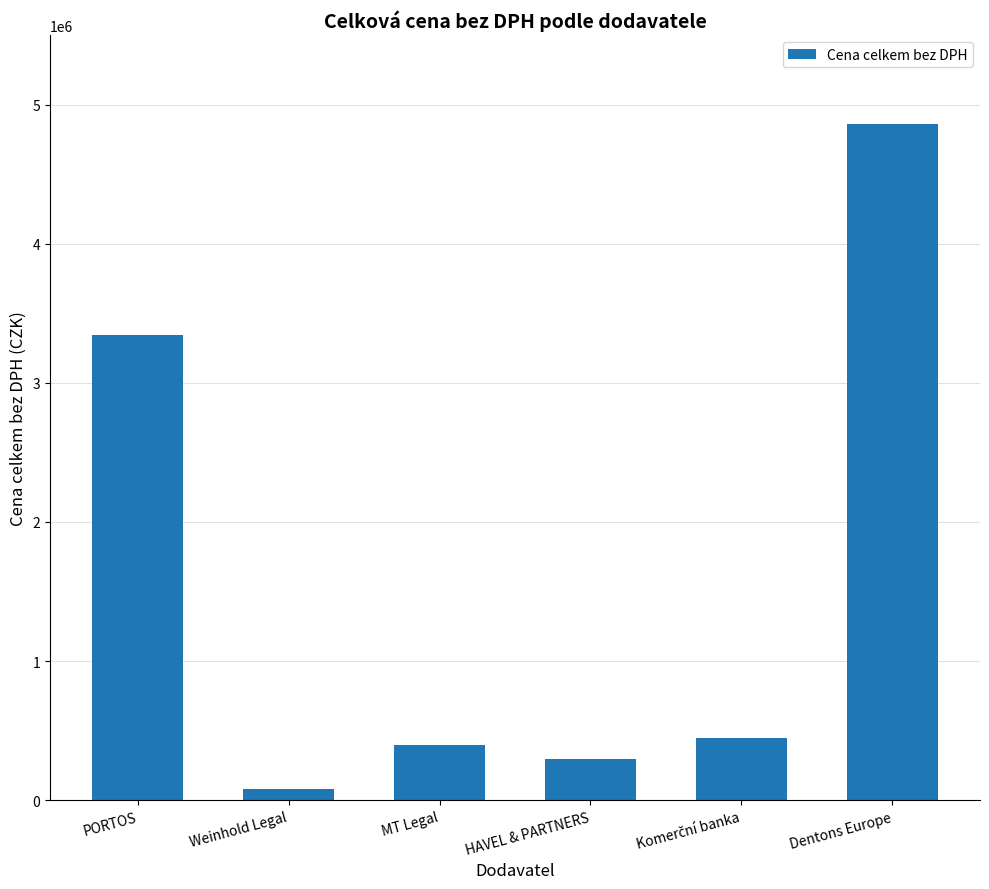

Which category has the lowest value across all series?

Weinhold Legal